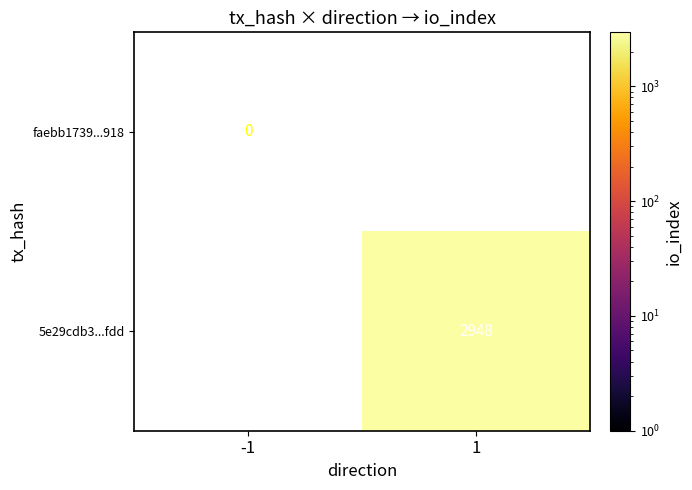

The 5e29cdb3...fdd series shows 1857 at 1. True or false?

False